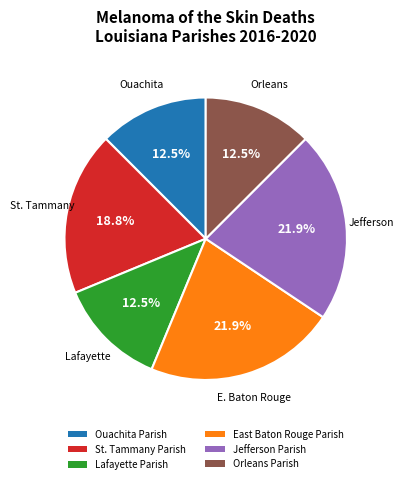

What is the ratio of the value at Orleans Parish to the value at Lafayette Parish?

1.0